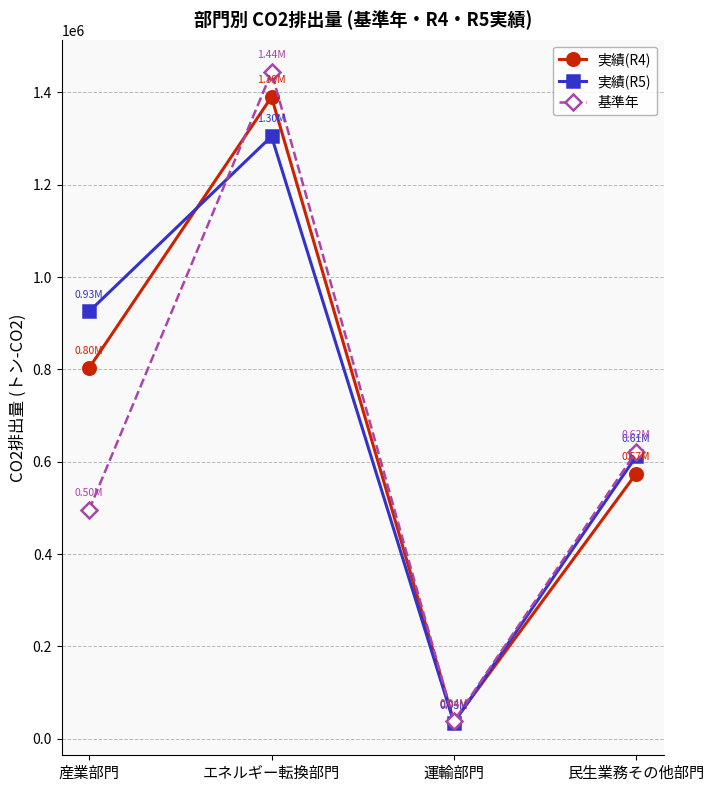

Rank the series by their average value, from lowest to highest.

基準年, 実績(R4), 実績(R5)